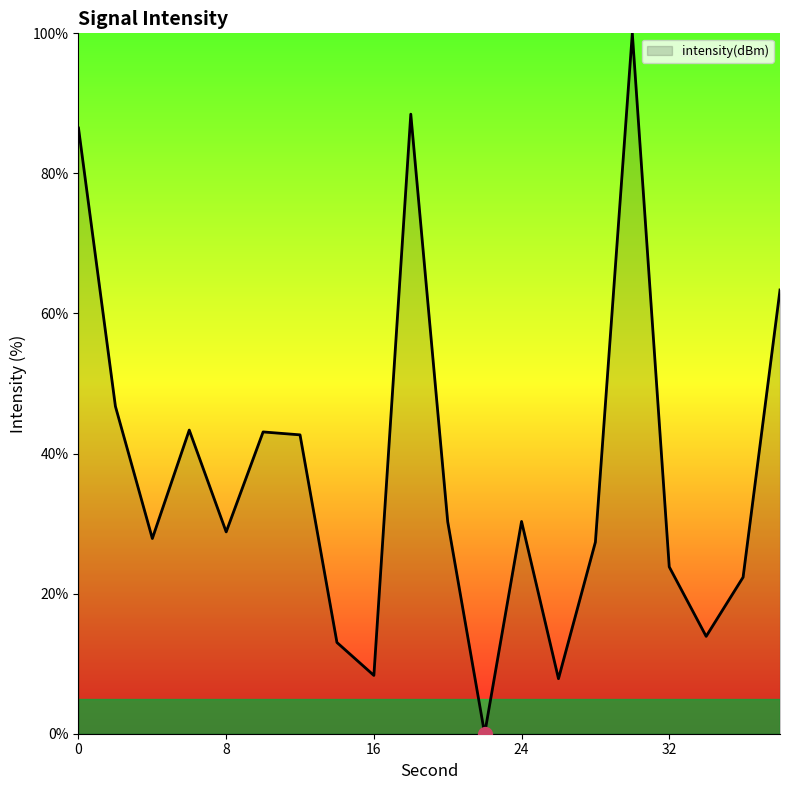

How many positive values are there?

19